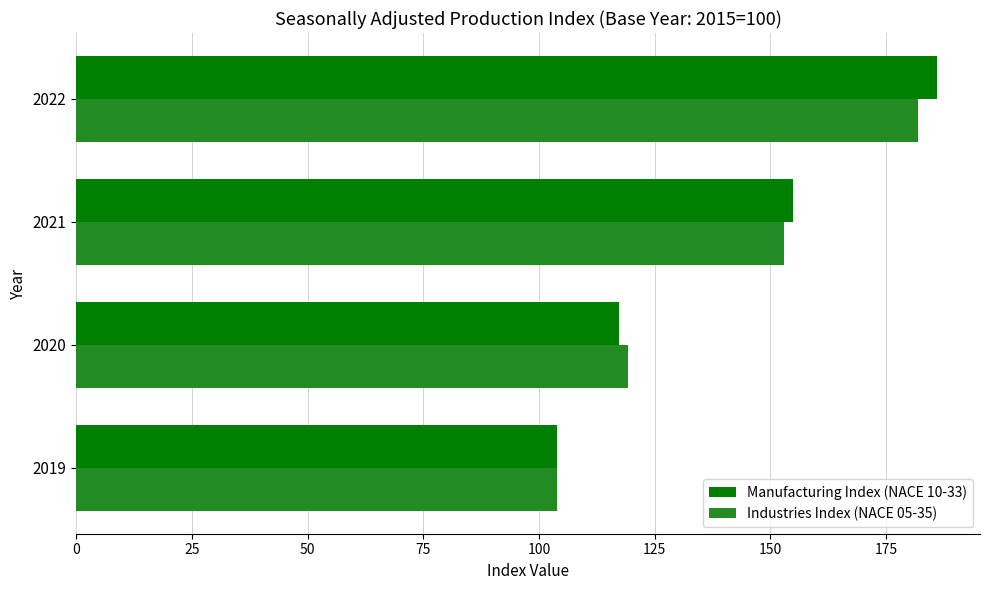

Which series has the largest range (max minus min)?

Manufacturing Index (NACE 10-33)